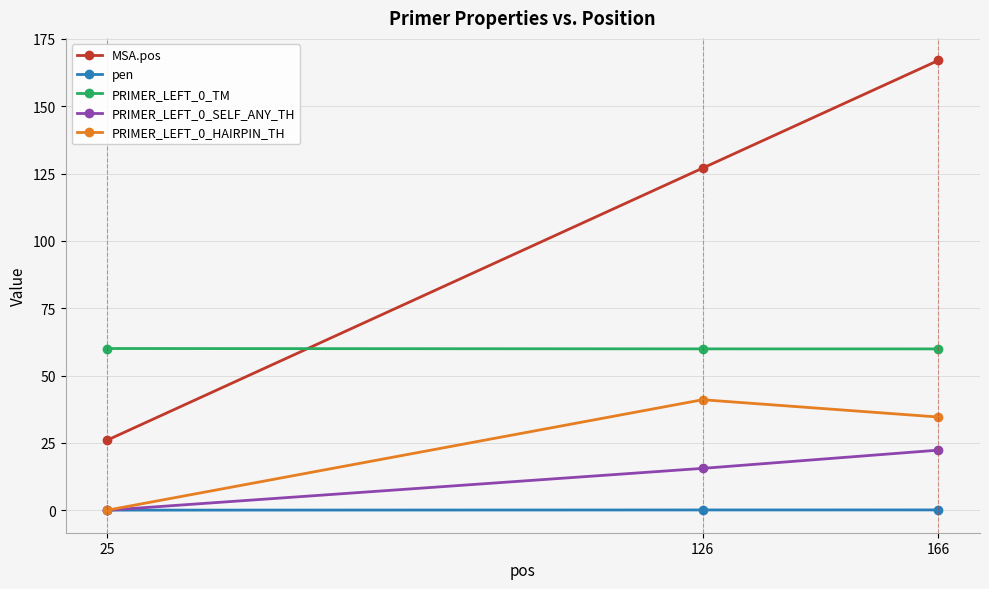

Which series has the largest total across all categories?

MSA.pos